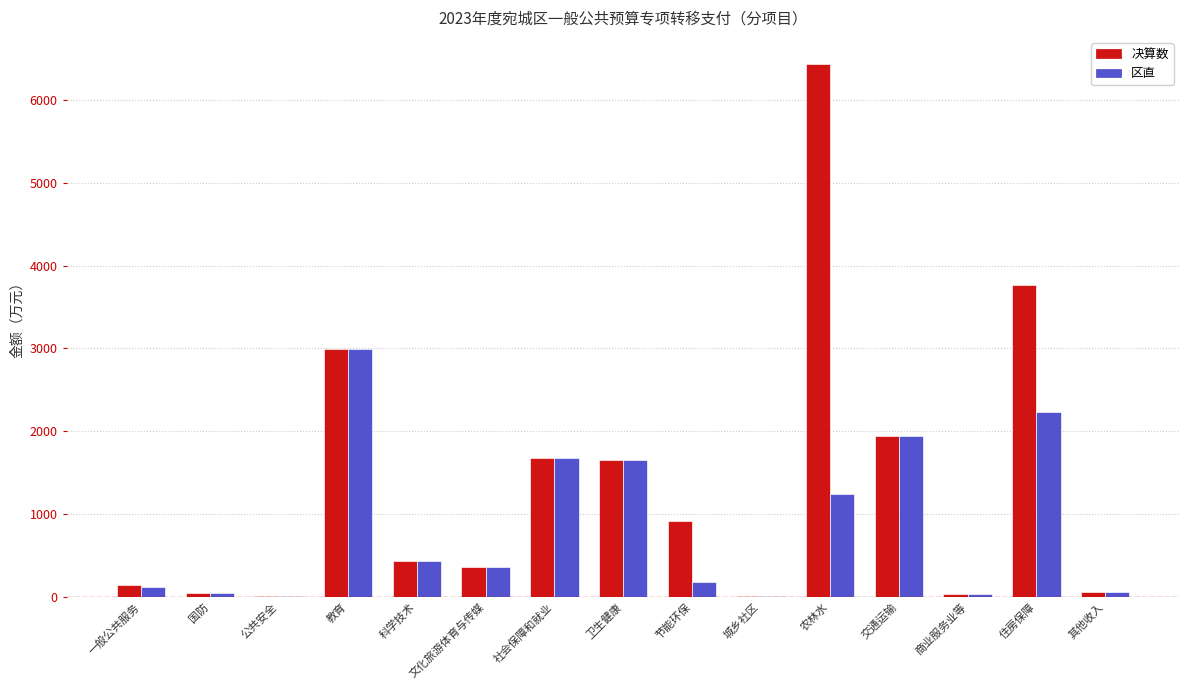

Is it true that 决算数 equals 2758 at 社会保障和就业?

False